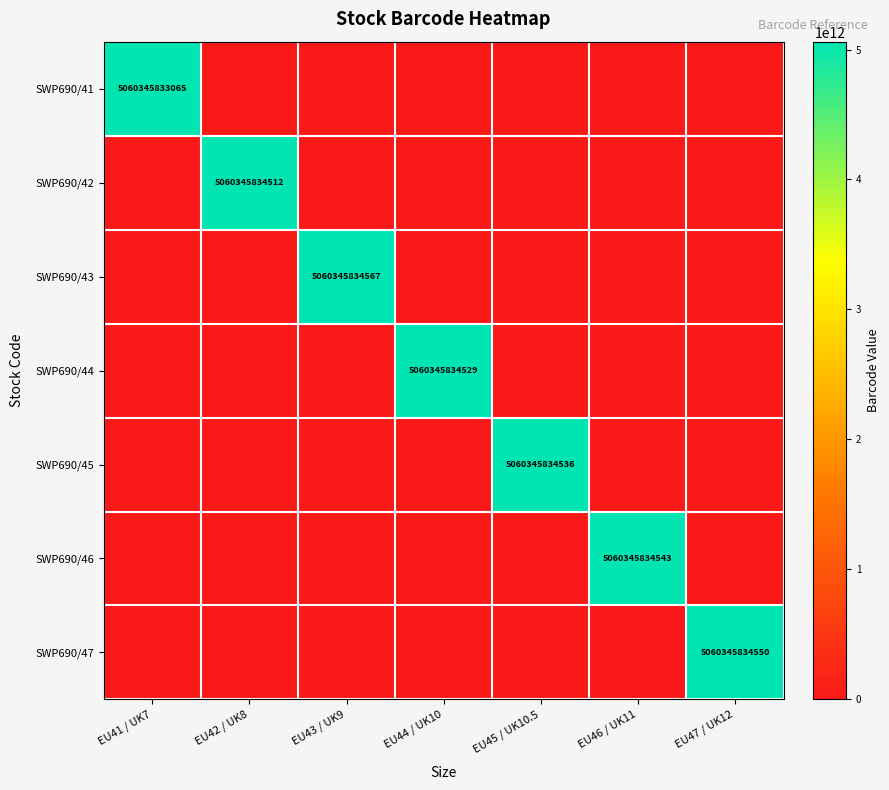

Is the value of SWP690/42 at EU42 / UK8 greater than the value of SWP690/47 at EU43 / UK9?

Yes